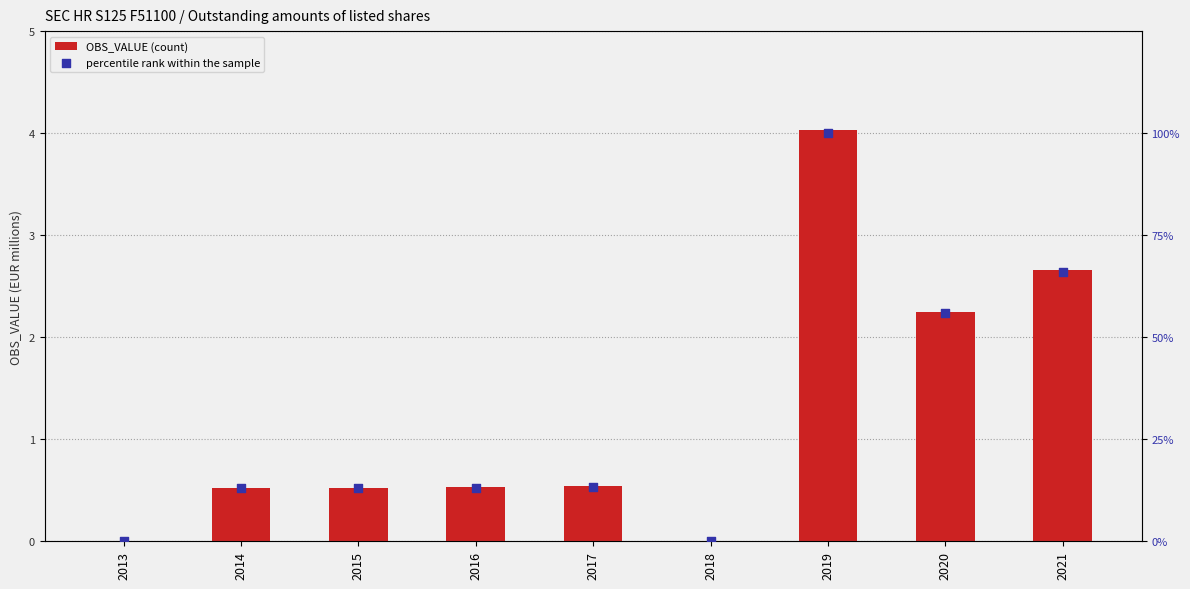

What are all the series names shown in the legend?

OBS_VALUE (count), percentile rank within the sample